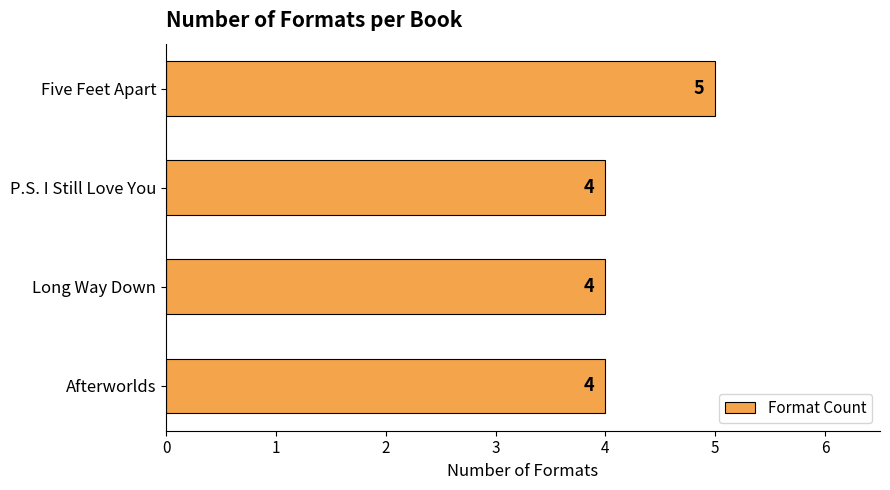

What is the smallest value displayed?

4